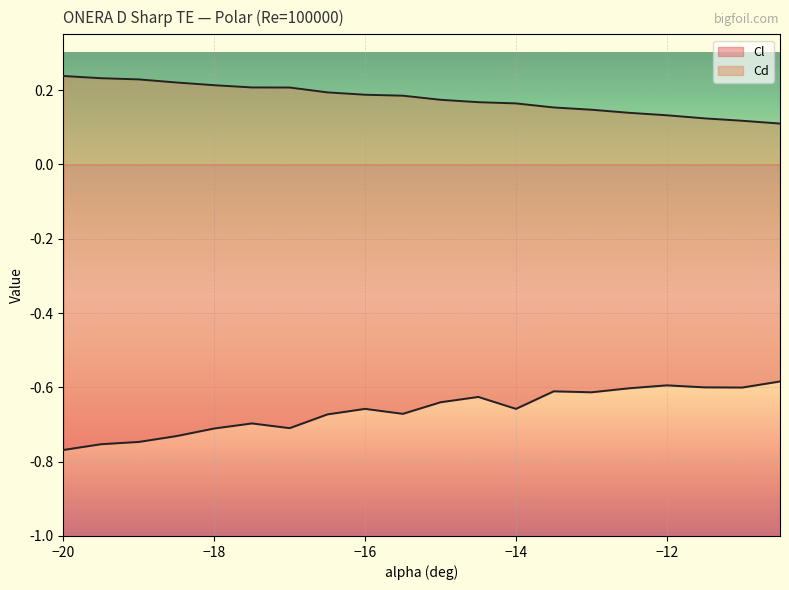

What is the total value across all series at -19?

-0.5